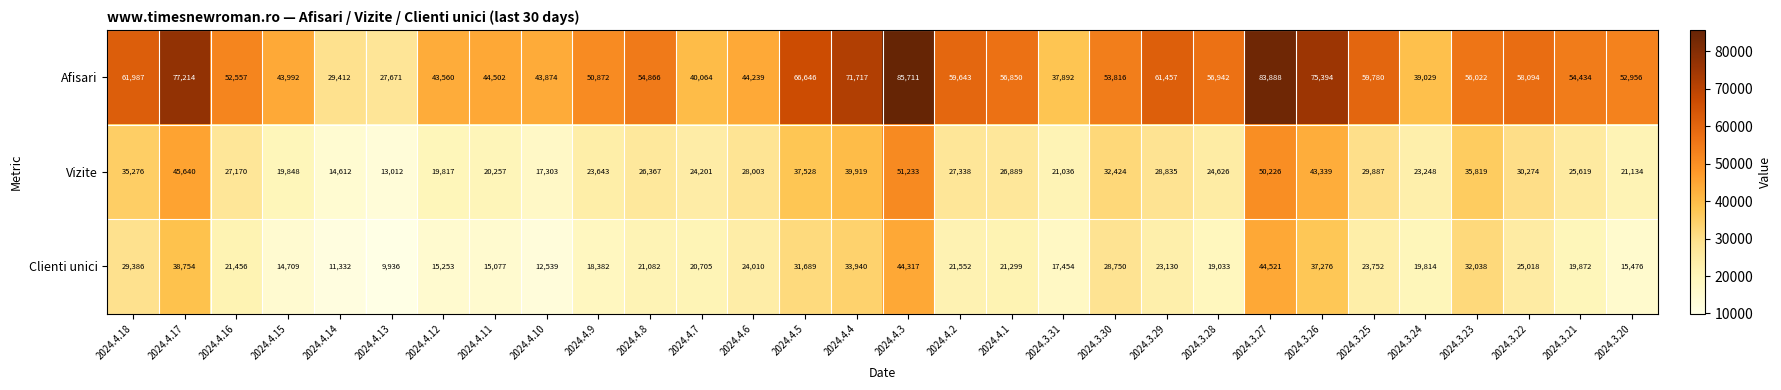

At 2024.3.20, list the series in order from largest to smallest.

Afisari, Vizite, Clienti unici